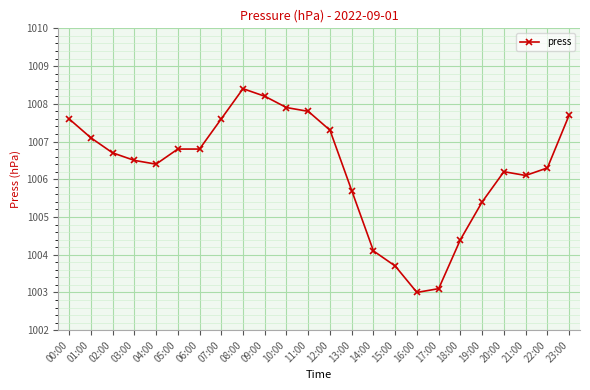

Reading left to right, extract all data points from this chart.

1007.6	1007.1	1006.7	1006.5	1006.4	1006.8	1006.8	1007.6	1008.4	1008.2	1007.9	1007.8	1007.3	1005.7	1004.1	1003.7	1003.0	1003.1	1004.4	1005.4	1006.2	1006.1	1006.3	1007.7